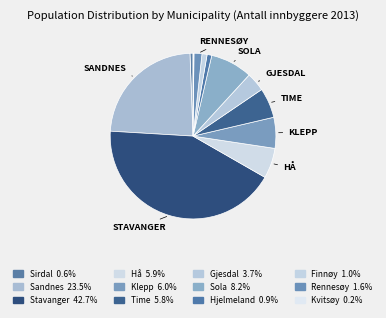

What is the smallest slice in the pie chart?

Kvitsøy